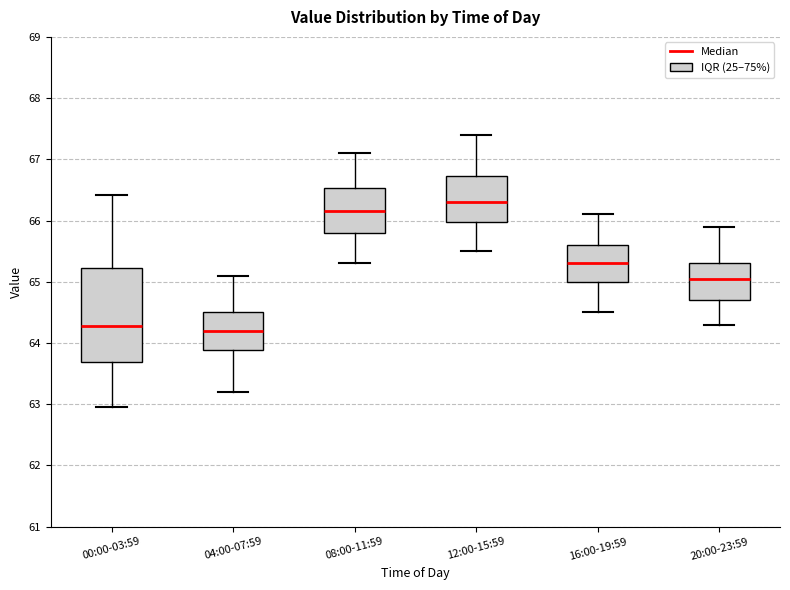

Where does the upper whisker of the box for 00:00-03:59 end on the y-axis? The values are not printed on the chart, so give them approximately, as read against the axis.

66.4